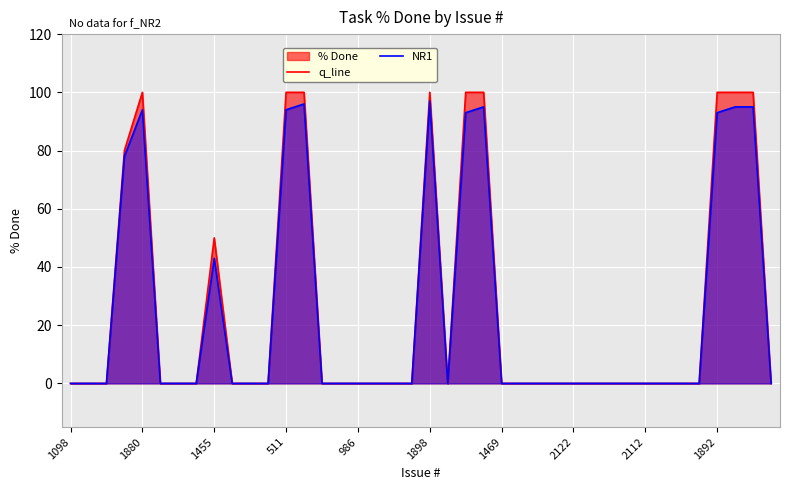

Reading left to right, list all the values displayed in this chart.

q_line: 0	0	0	80	100	0	0	0	50	0	0	0	100	100	0	0	0	0	0	0	100	0	100	100	0	0	0	0	0	0	0	0	0	0	0	0	100	100	100	0
NR1: 0	0	0	78	94	0	0	0	43	0	0	0	94	96	0	0	0	0	0	0	97	0	93	95	0	0	0	0	0	0	0	0	0	0	0	0	93	95	95	0